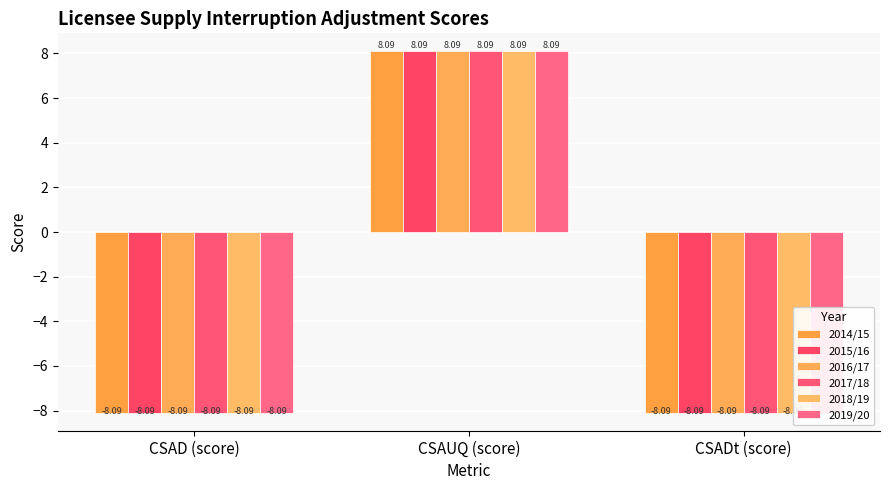

What is the difference between the maximum and minimum values in the 2019/20 series?

16.2